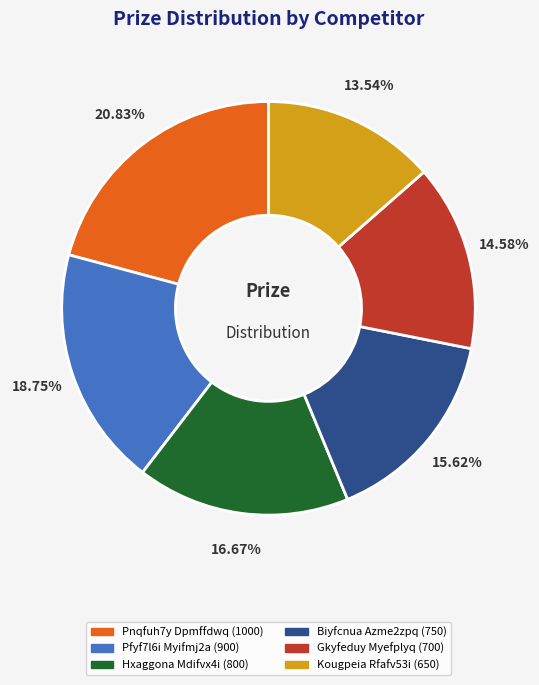

Which has a higher value, Pfyf7l6i Myifmj2a or Biyfcnua Azme2zpq?

Pfyf7l6i Myifmj2a